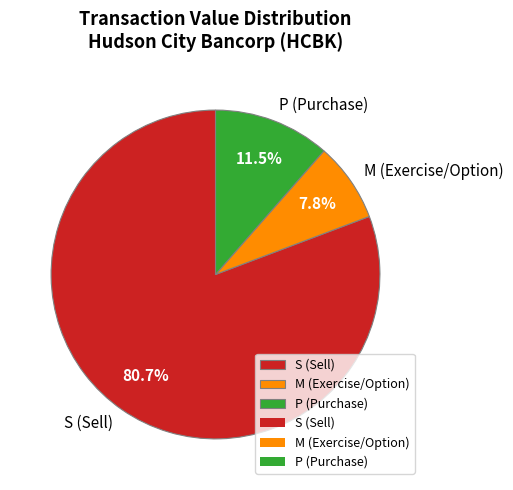

Does M (Exercise/Option) represent more than half of the total?

No